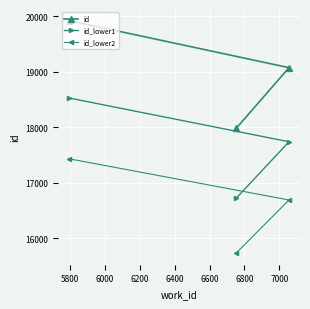

What is the maximum value for id_lower1?

18528.4